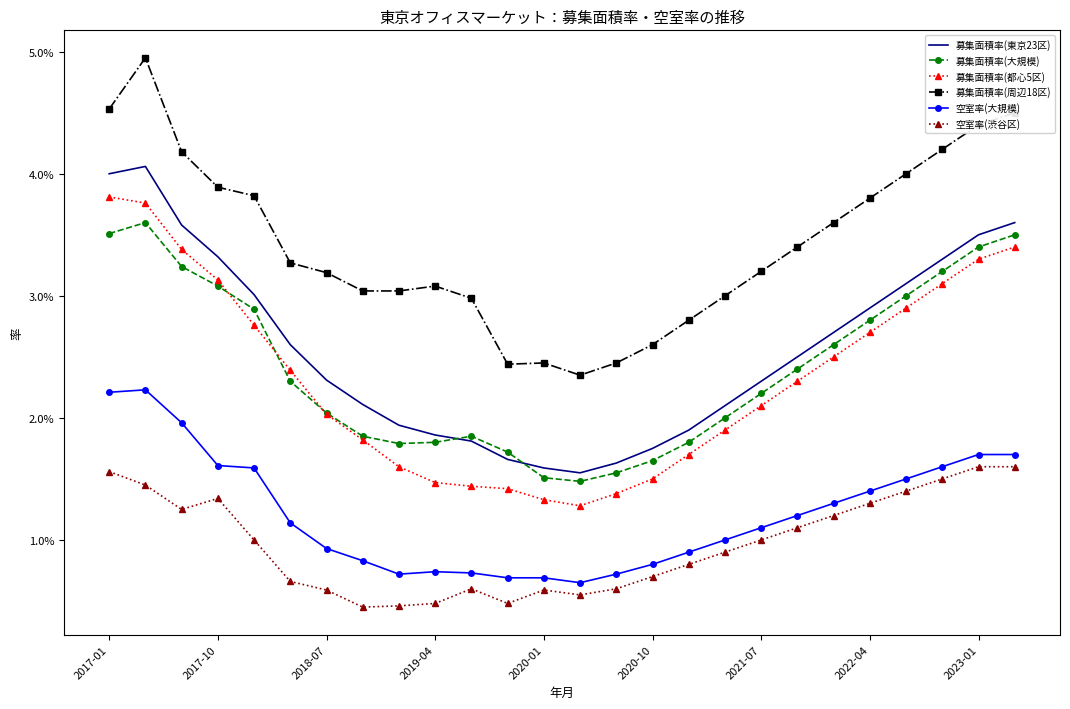

Which series ends up on top after the final intersection of 募集面積率(大規模) and 募集面積率(都心5区)?

募集面積率(大規模)